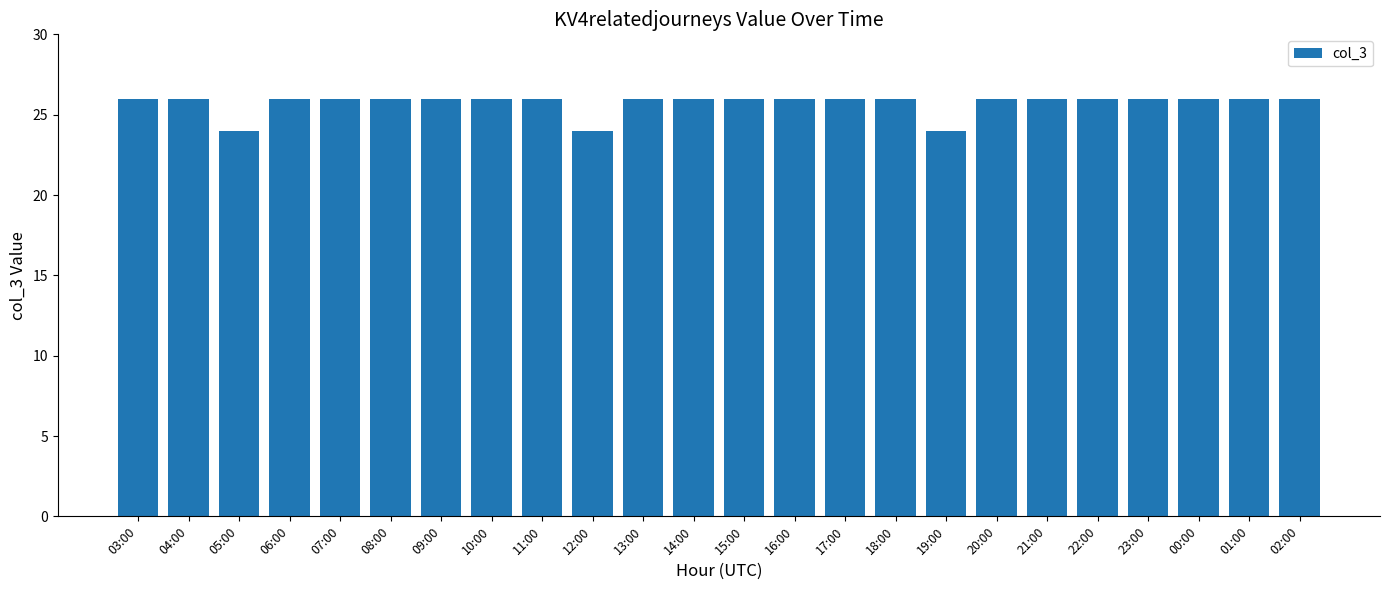

What is the value of the 18th bar from the left?

26